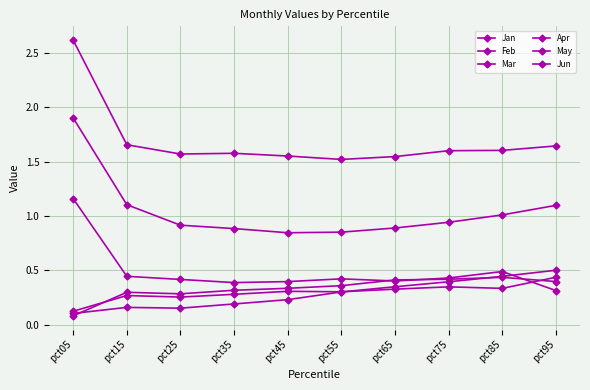

What is the difference between the highest and lowest values at pct25?

1.4